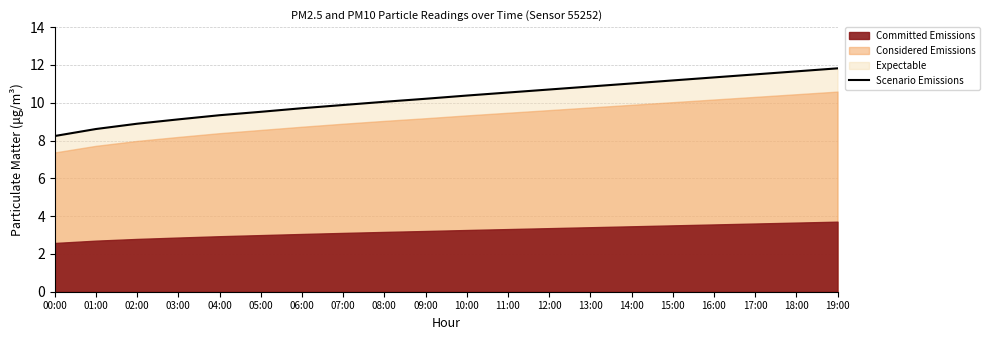

What is the difference between the maximum and minimum values?

3.6